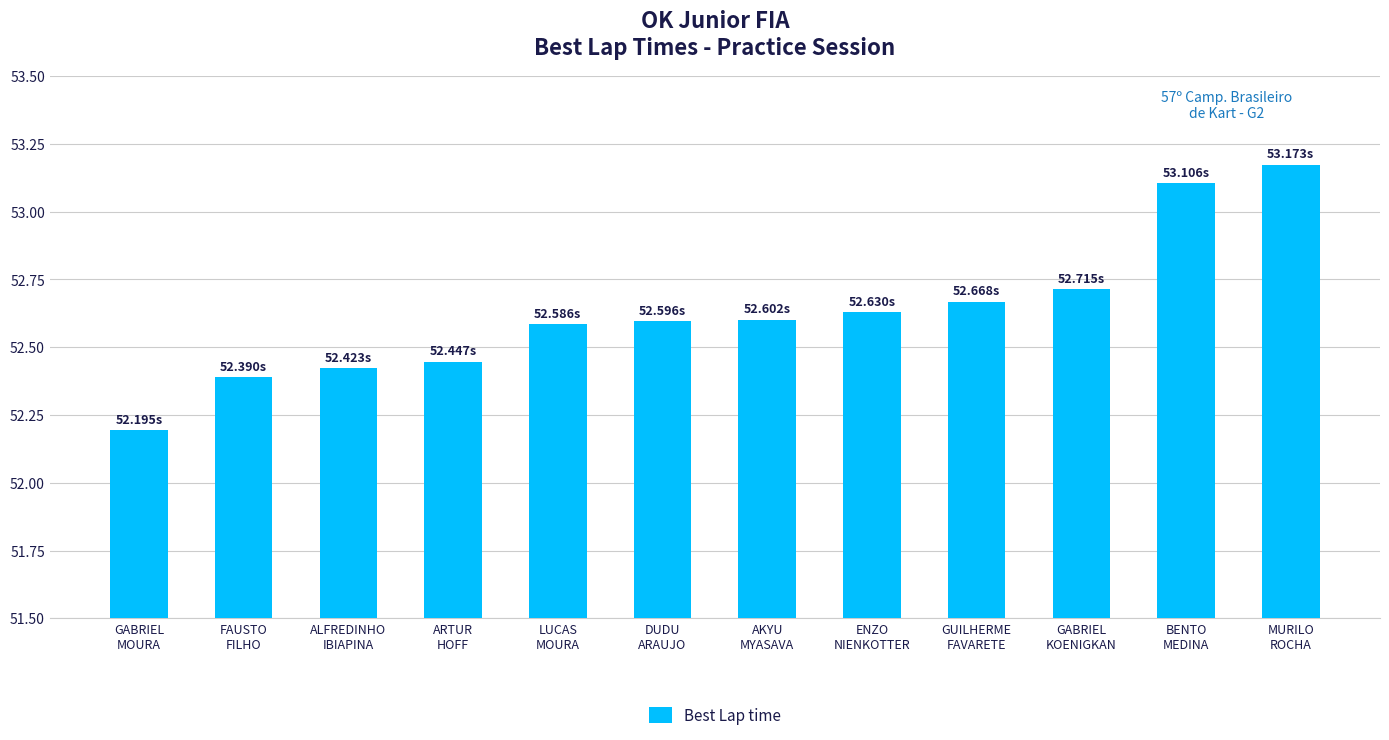

How many bars are there in total?

12